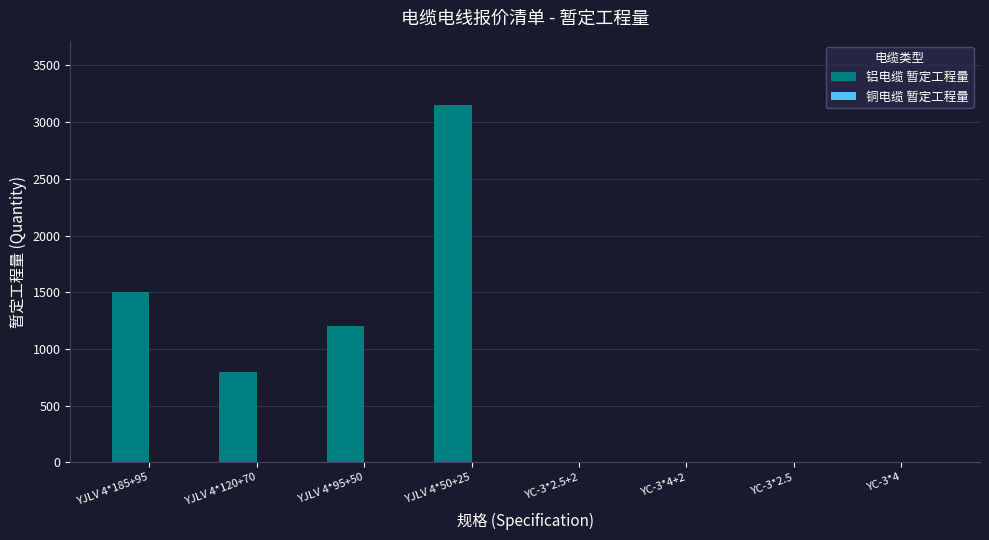

Which category has the highest value in the 铝电缆 暂定工程量 series?

YJLV 4*50+25